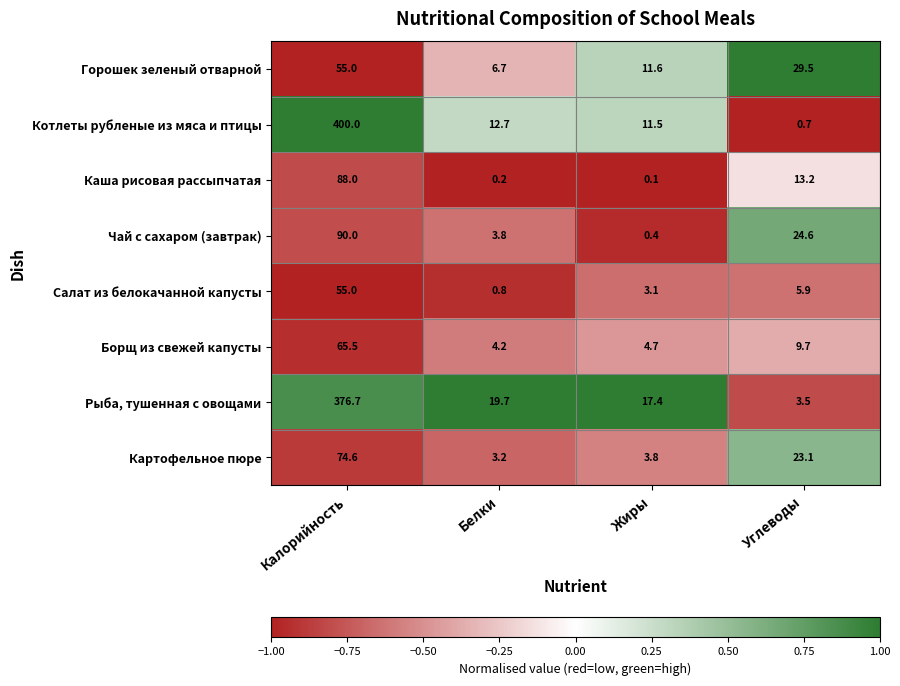

What is the greatest value displayed?

400.0